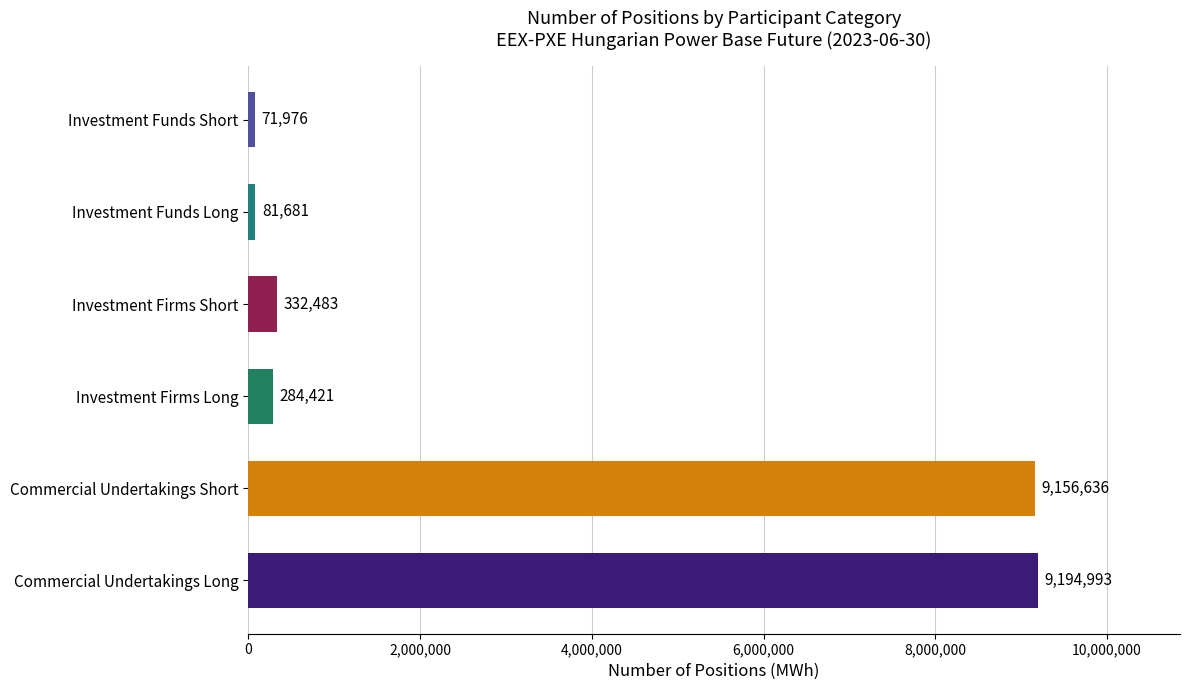

Where is the data nearest to the value 4633484?

Investment Firms Short